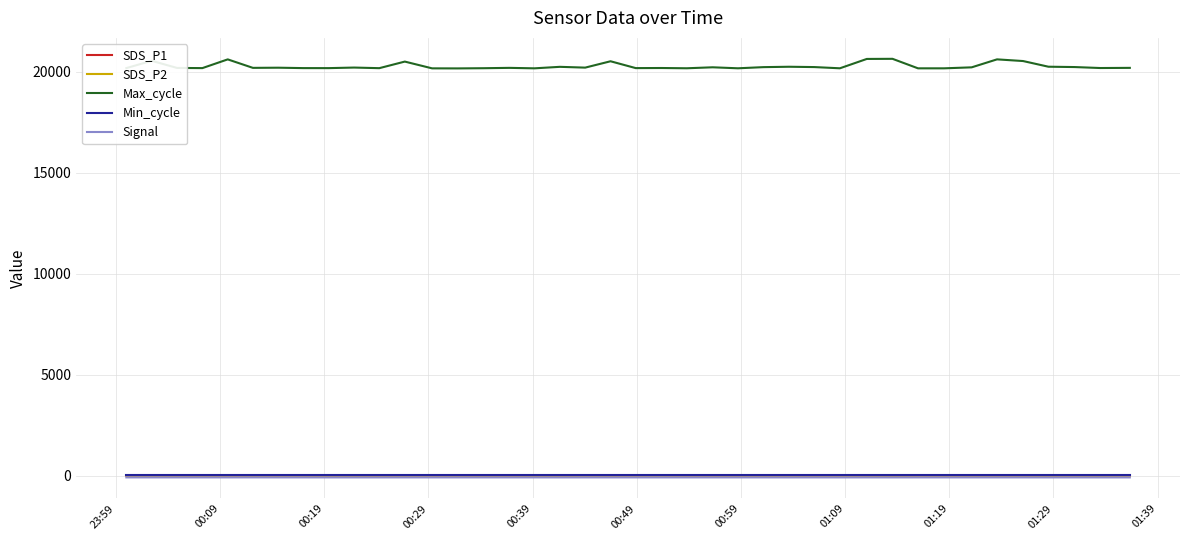

True or false: Max_cycle and Min_cycle intersect in this chart.

False